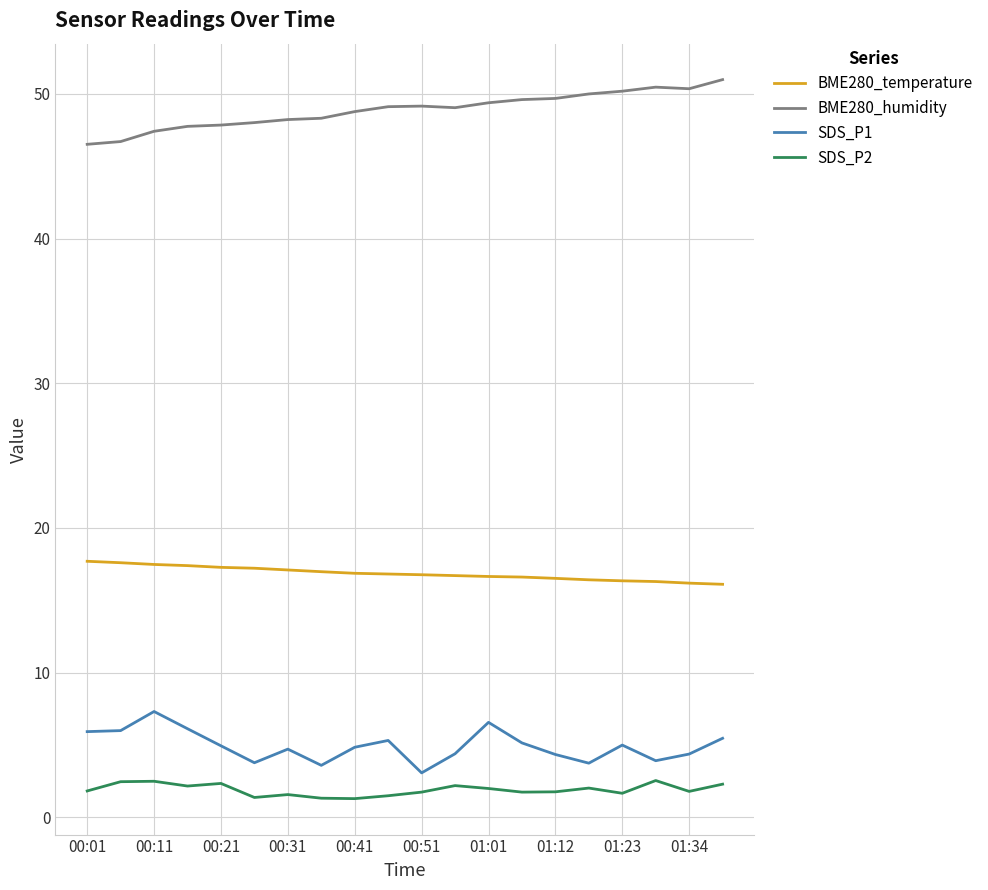

What is the difference between the maximum and minimum values in the SDS_P1 series?

4.2